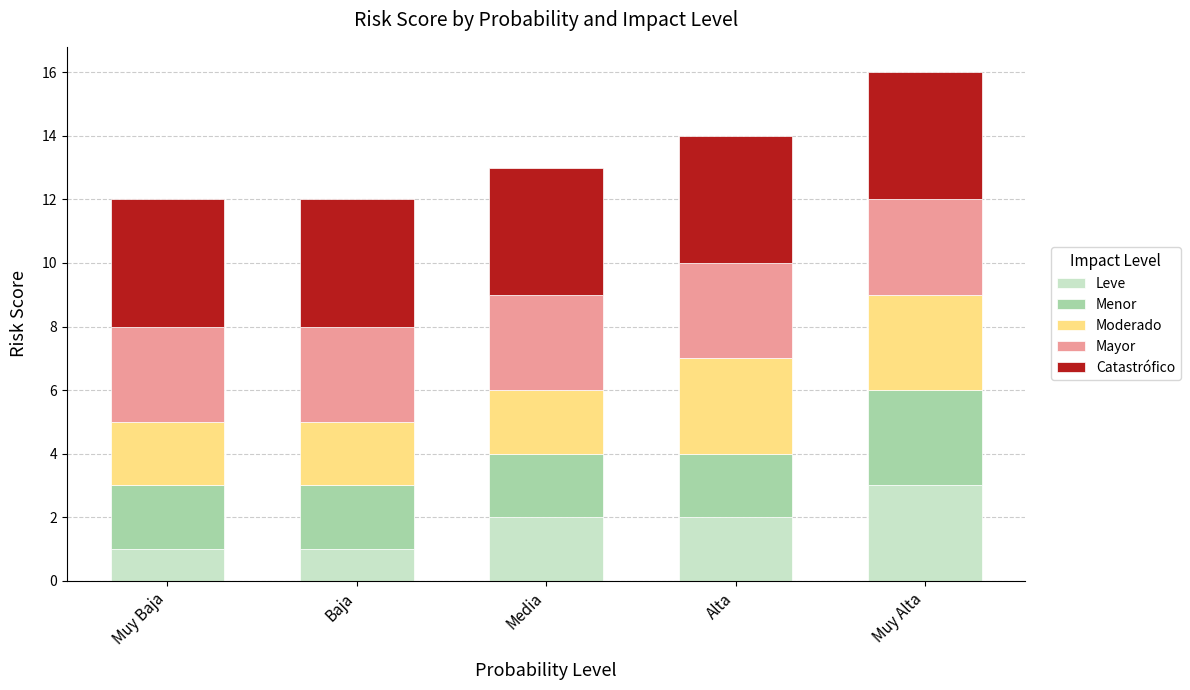

At which label does Leve reach its peak?

Muy Alta